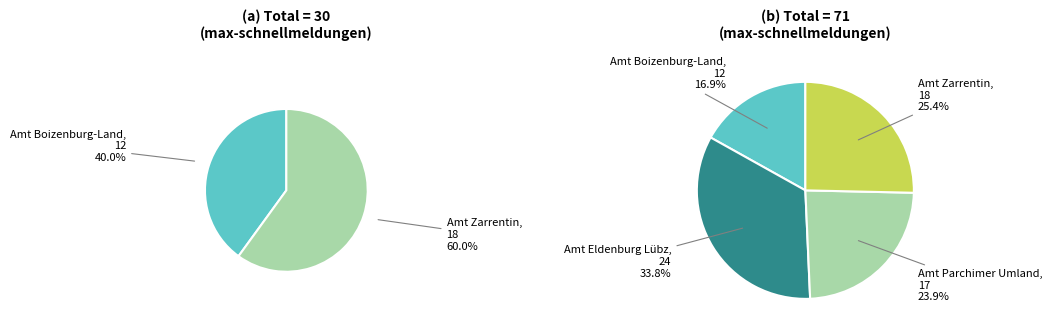

Between Amt Zarrentin and Amt Parchimer Umland, which is larger?

Amt Zarrentin